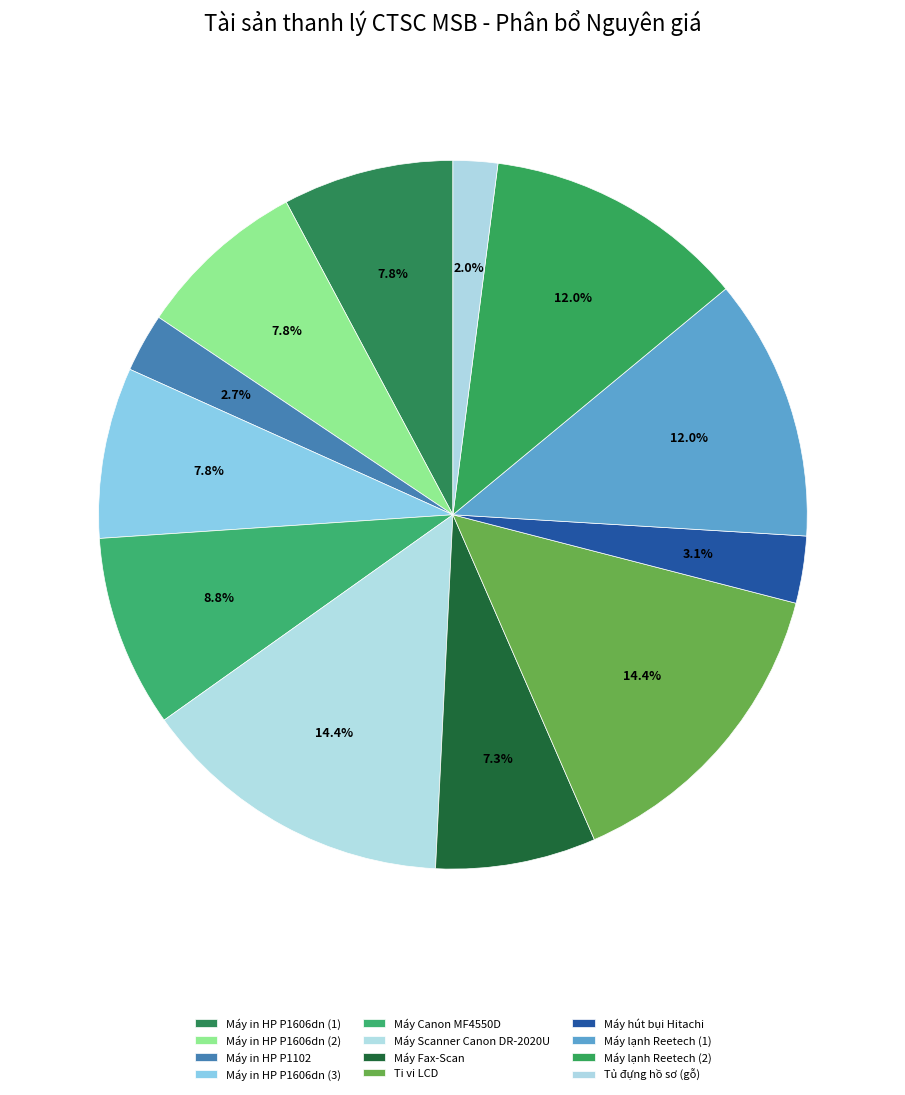

The Máy in HP P1606dn (1) slice represents 8% of the pie. True or false?

True